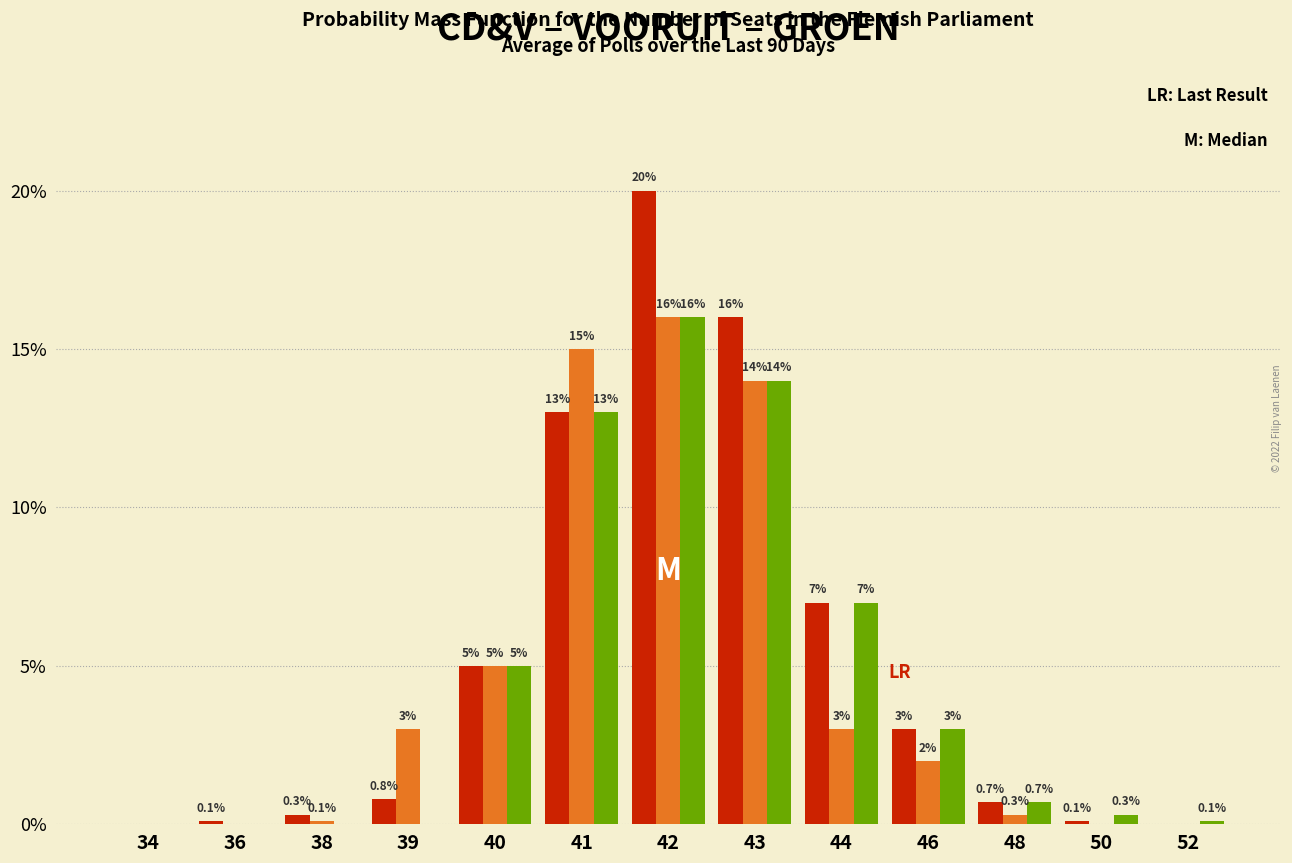

Reading left to right, extract all data points from this chart.

CD&V: 34=0.0	36=0.1	38=0.3	39=0.8	40=5.0	41=13.0	42=20.0	43=16.0	44=7.0	46=3.0	48=0.7	50=0.1	52=0.0
VOORUIT: 34=0.0	36=0.0	38=0.1	39=3.0	40=5.0	41=15.0	42=16.0	43=14.0	44=3.0	46=2.0	48=0.3	50=0.0	52=0.0
GROEN: 34=0.0	36=0.0	38=0.0	39=0.0	40=5.0	41=13.0	42=16.0	43=14.0	44=7.0	46=3.0	48=0.7	50=0.3	52=0.1